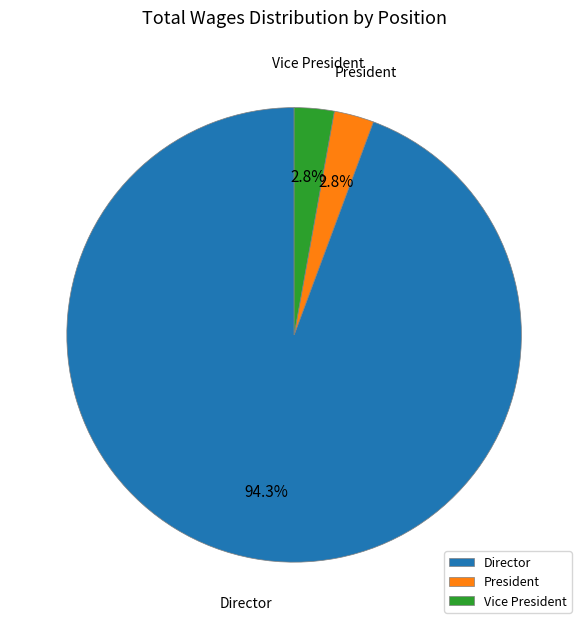

Between President and Director, which is larger?

Director